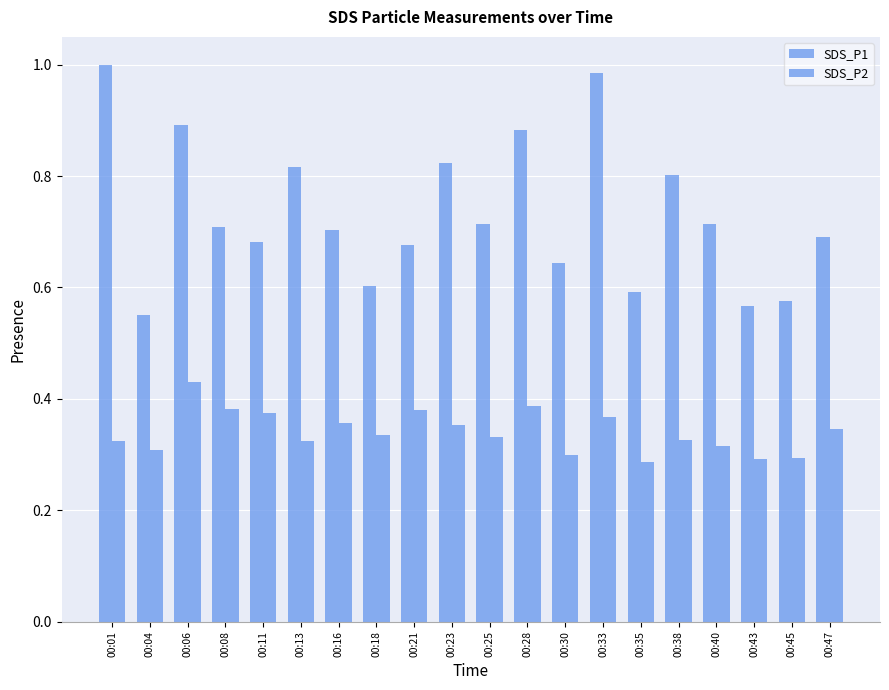

What is the sum of all SDS_P2 values?

6.8